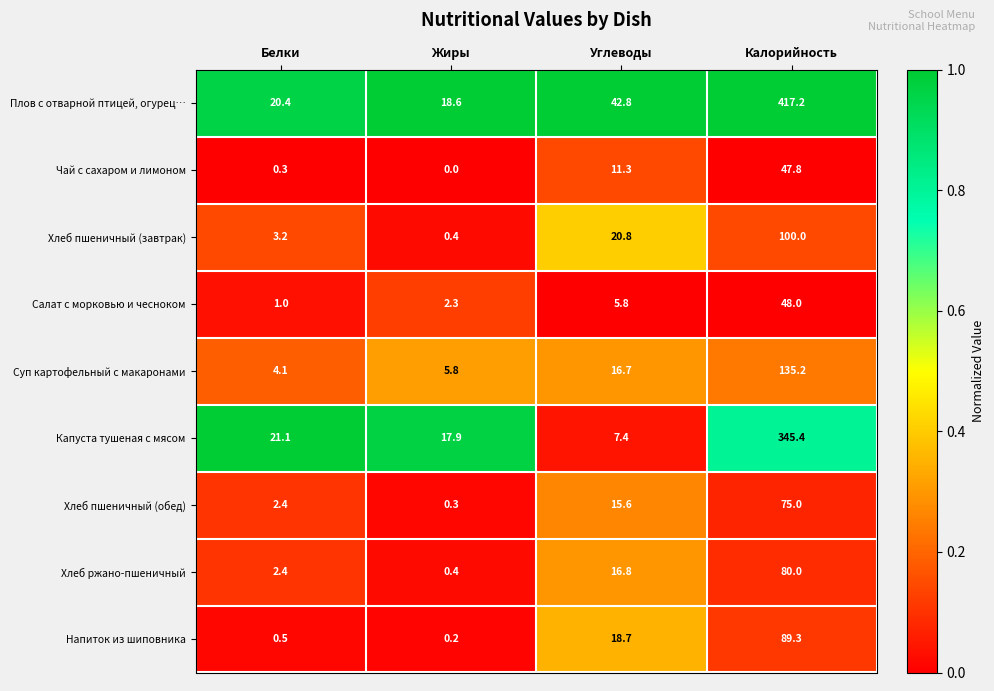

Rank the categories by Плов с отварной птицей, огурец… value from lowest to highest.

Жиры, Белки, Углеводы, Калорийность